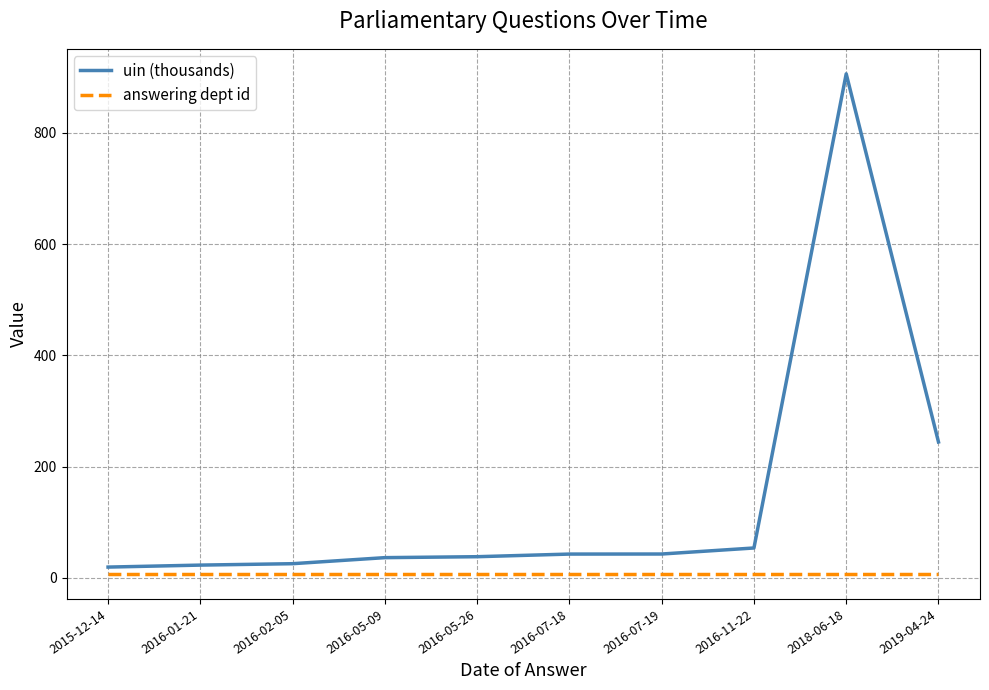

At 2015-12-14, list the series in order from largest to smallest.

uin (thousands), answering dept id